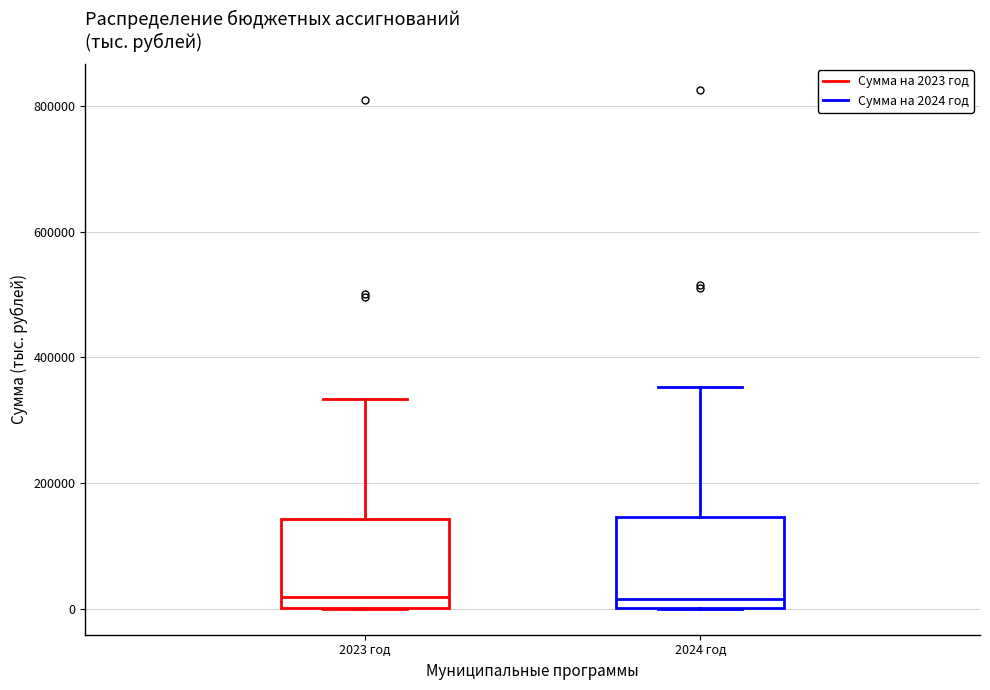

Reading left to right, transcribe this box plot: for each box, give where its median line is, the range the box spans, and where its two whiskers end, as read against the y-axis. The values are not printed on the chart, so give them approximately, as read against the axis.

2023 год: median 20000, box 0 to 140000, whiskers 0 to 340000
2024 год: median 20000, box 0 to 140000, whiskers 0 to 360000